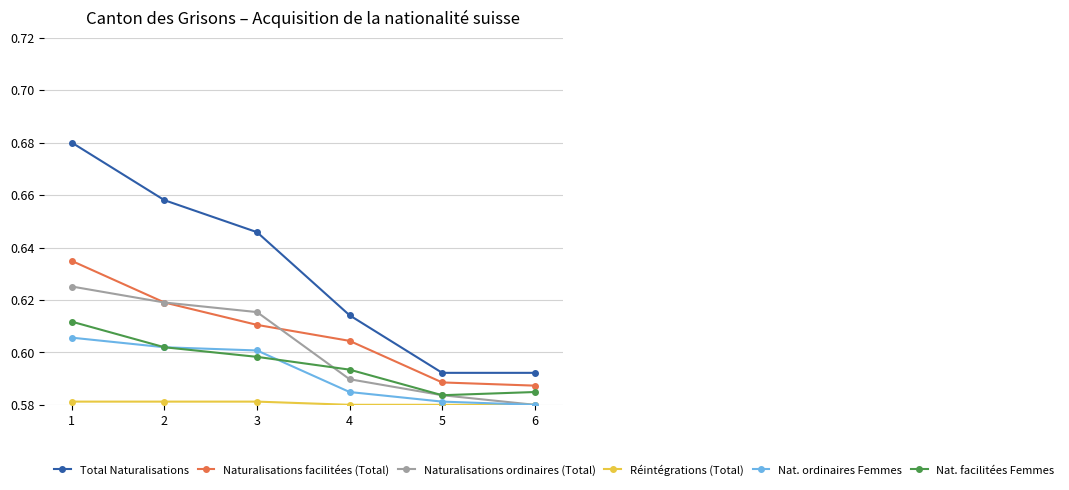

True or false: Naturalisations facilitées (Total) and Total Naturalisations intersect in this chart.

False